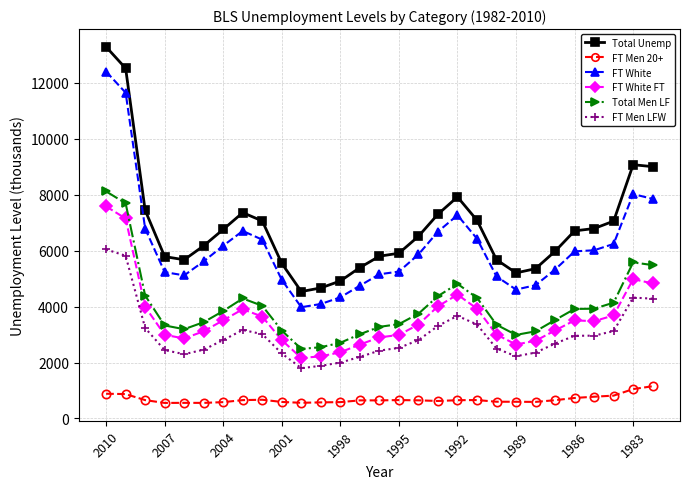

Which series has the largest range (max minus min)?

Total Unemp